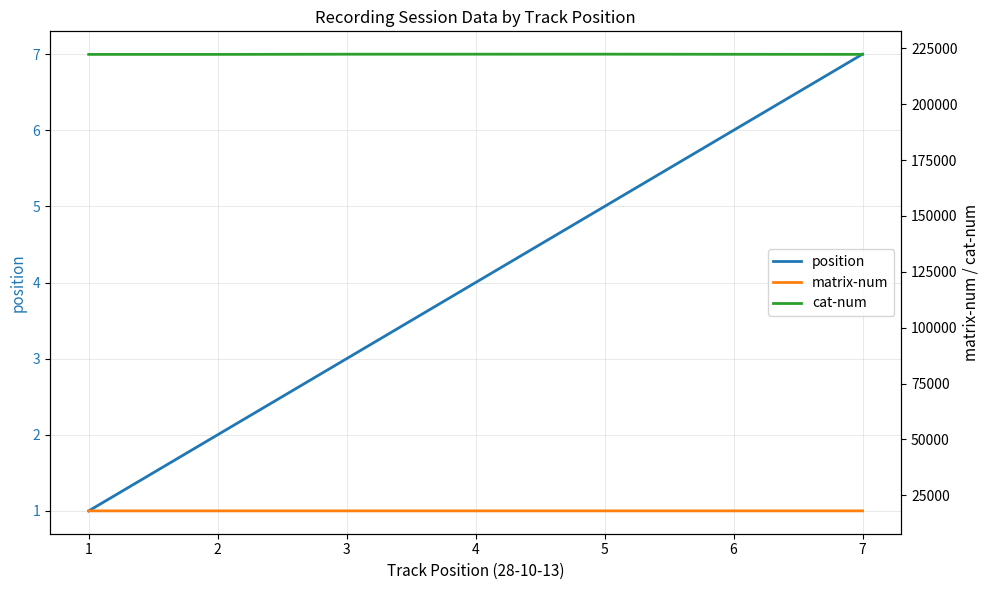

Where is matrix-num nearest to the value 18057?

4